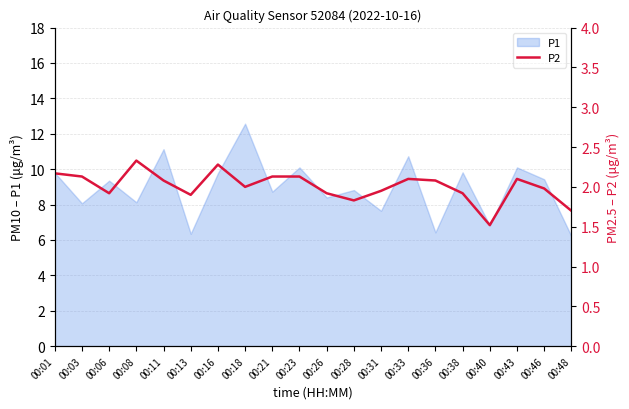

What is the maximum value for P1?

12.6